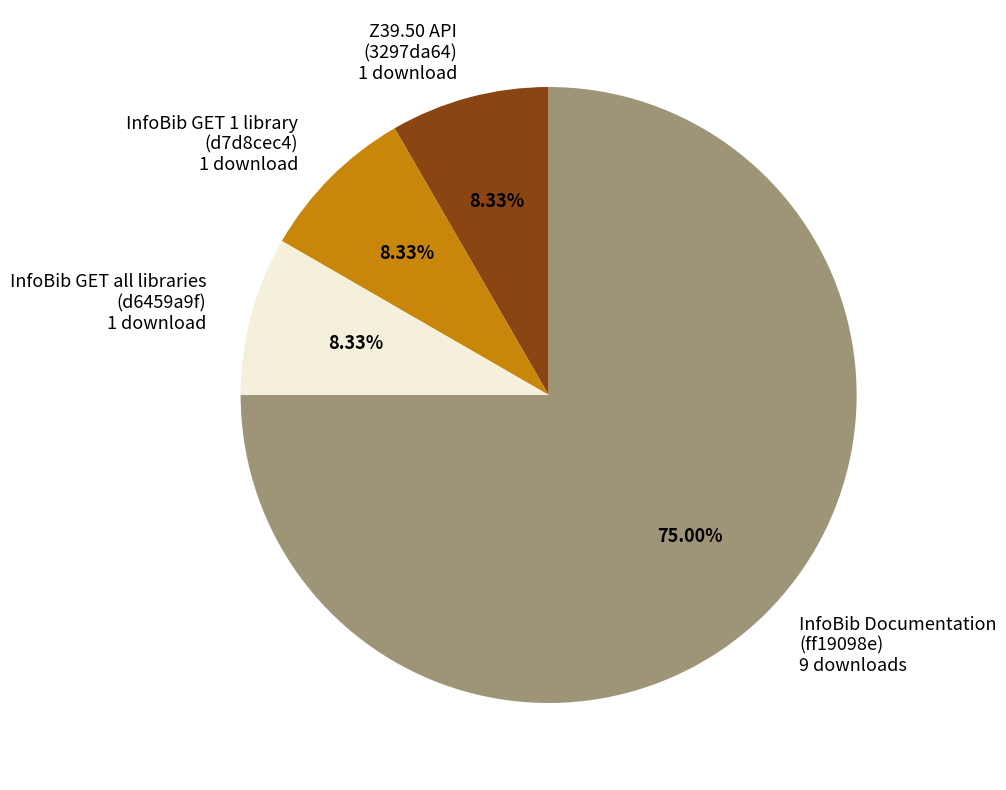

Which slice represents more than half of the pie?

InfoBib Documentation (ff19098e)